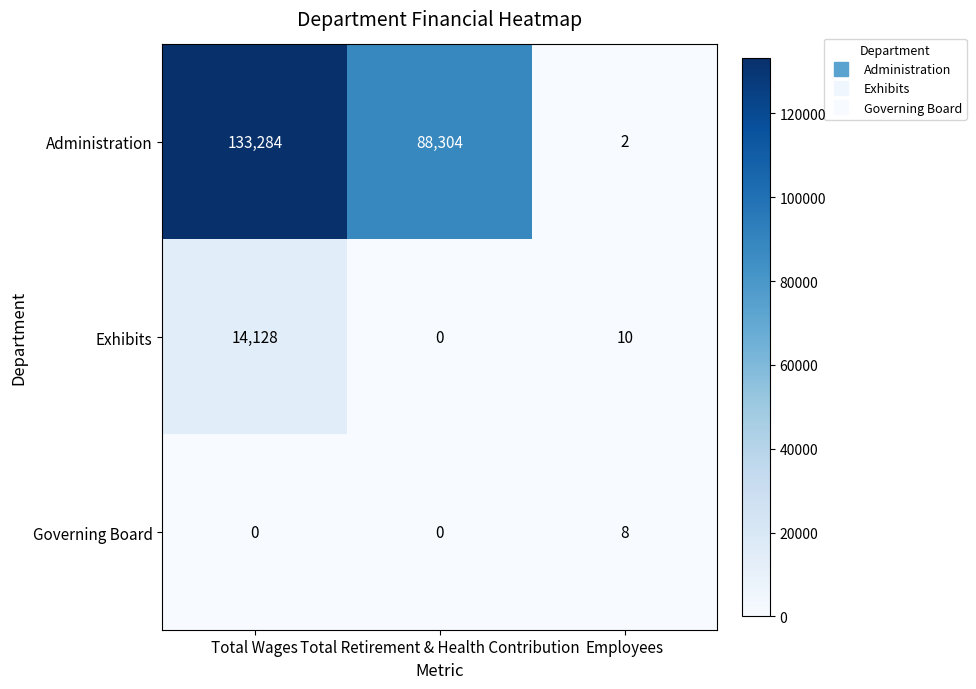

Which series has the widest spread of values?

Administration